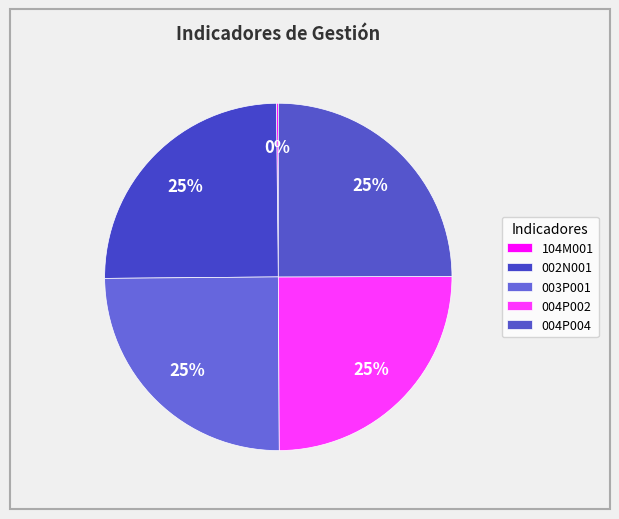

Is it true that 104M001 is 0% of the pie?

True